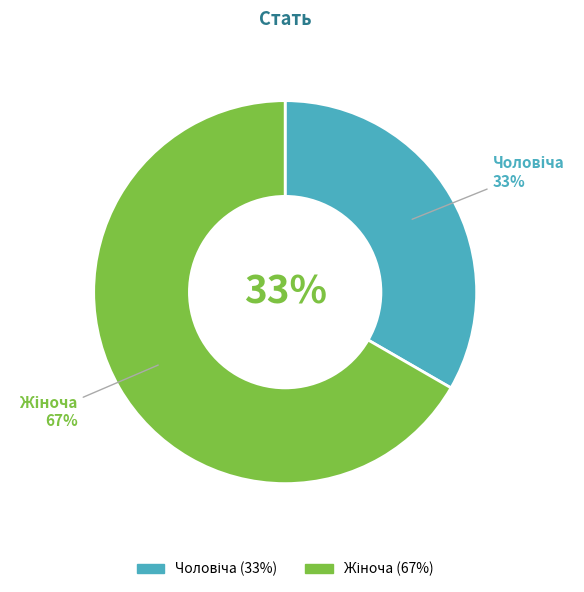

What is the ratio of the value at Чоловіча to the value at Жіноча?

0.5